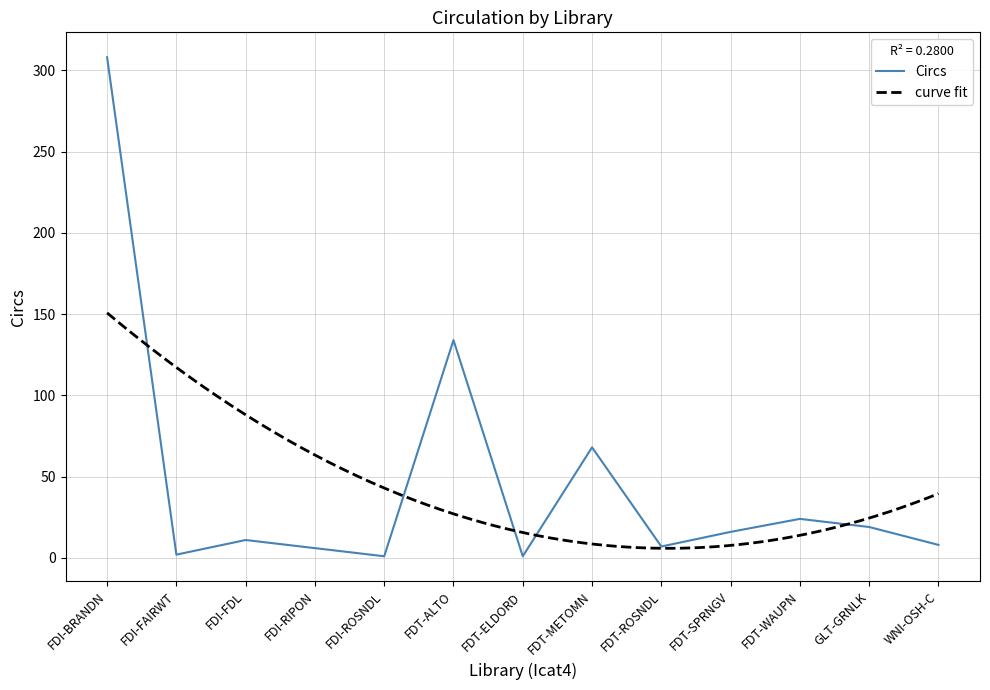

How many points are lower than both their immediate neighbors (excluding endpoints)?

4